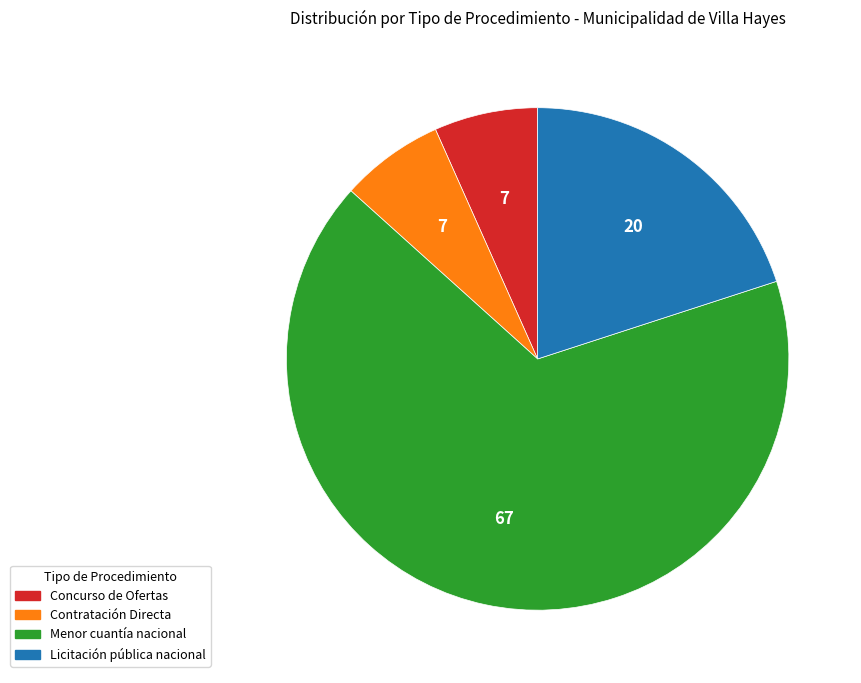

Do Concurso de Ofertas and Menor cuantía nacional together represent more than half of the pie?

Yes